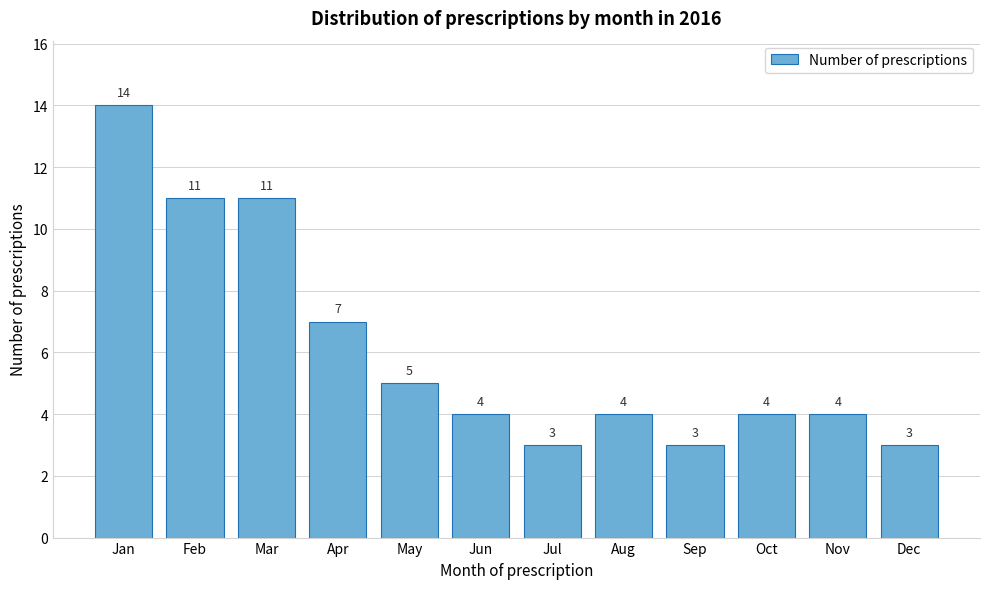

Reading left to right, list all the values displayed in this chart.

14	11	11	7	5	4	3	4	3	4	4	3